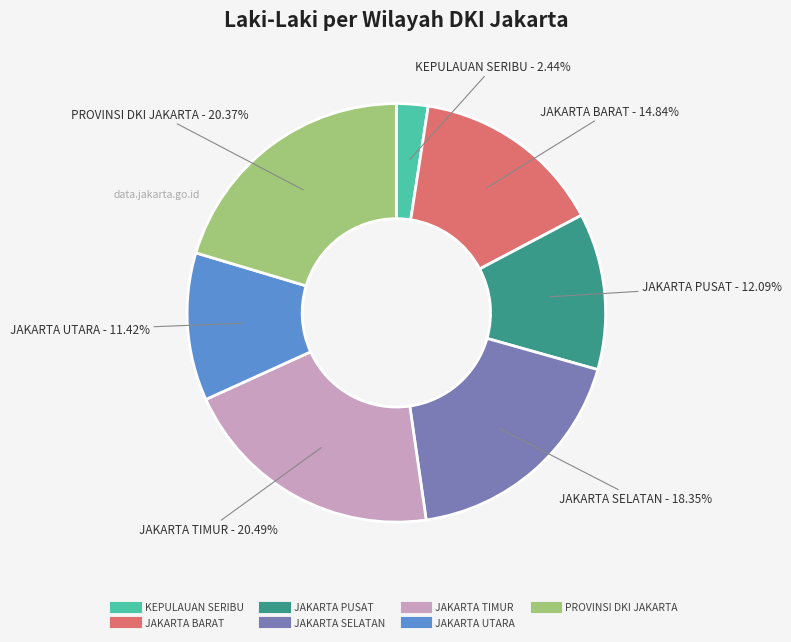

Between JAKARTA BARAT and JAKARTA PUSAT, which is larger?

JAKARTA BARAT